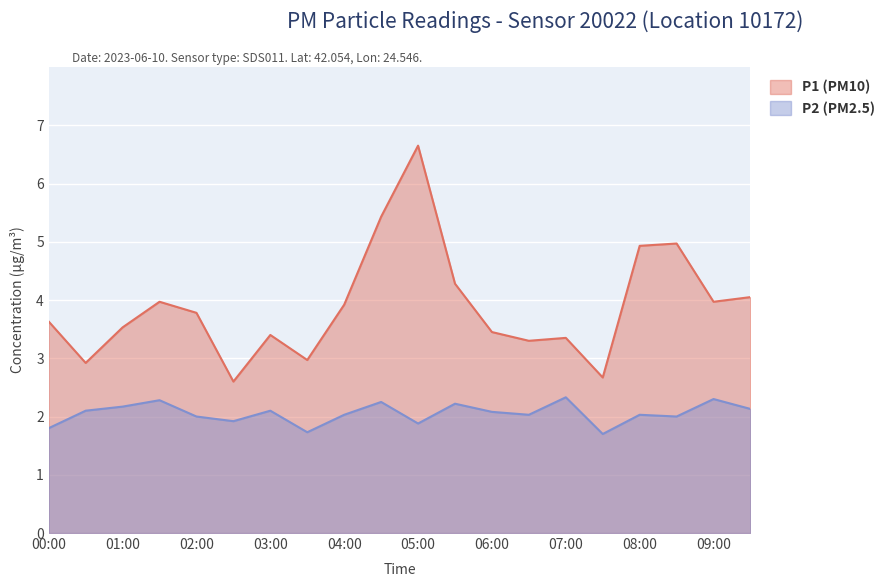

True or false: P2 has a value of 2.9 at 05:00.

False